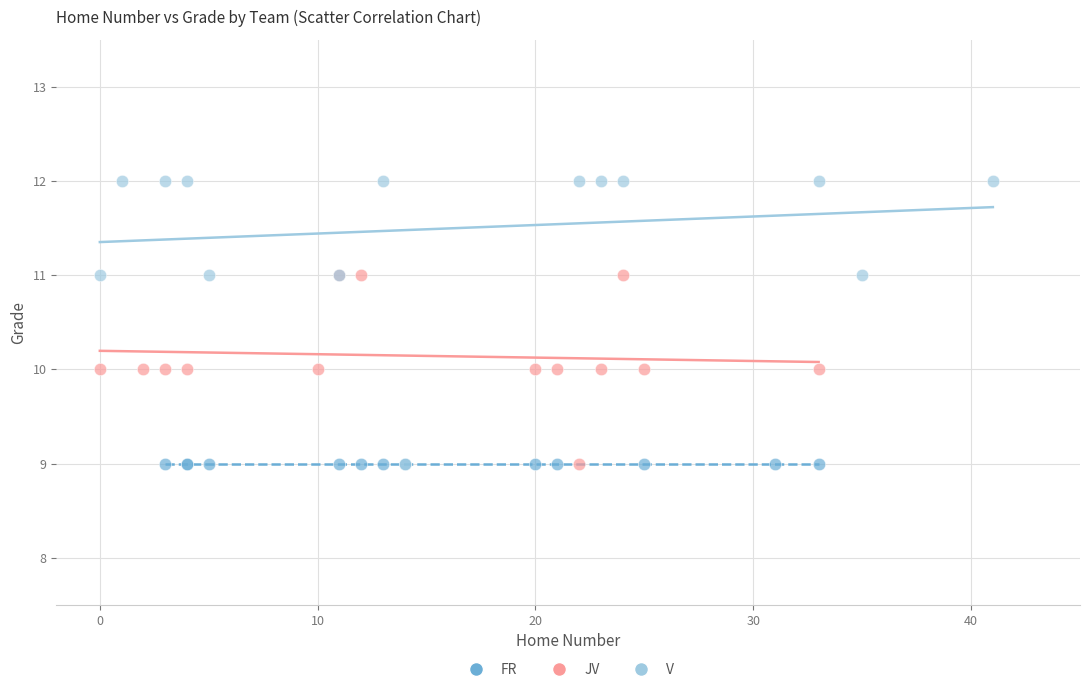

Which series reaches the maximum Y coordinate?

V